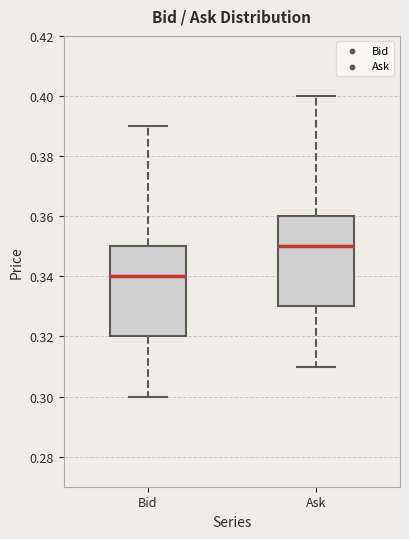

Where is the lower edge of the box for Bid on the y-axis? The values are not printed on the chart, so give them approximately, as read against the axis.

0.32